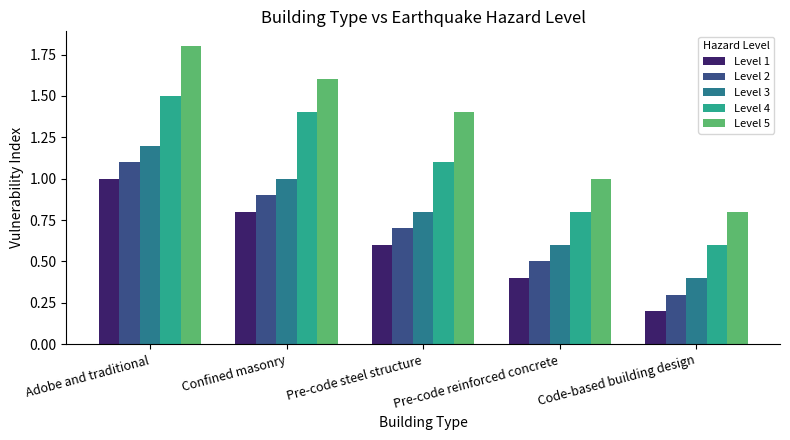

What is the average value of the Level 5 series?

1.3